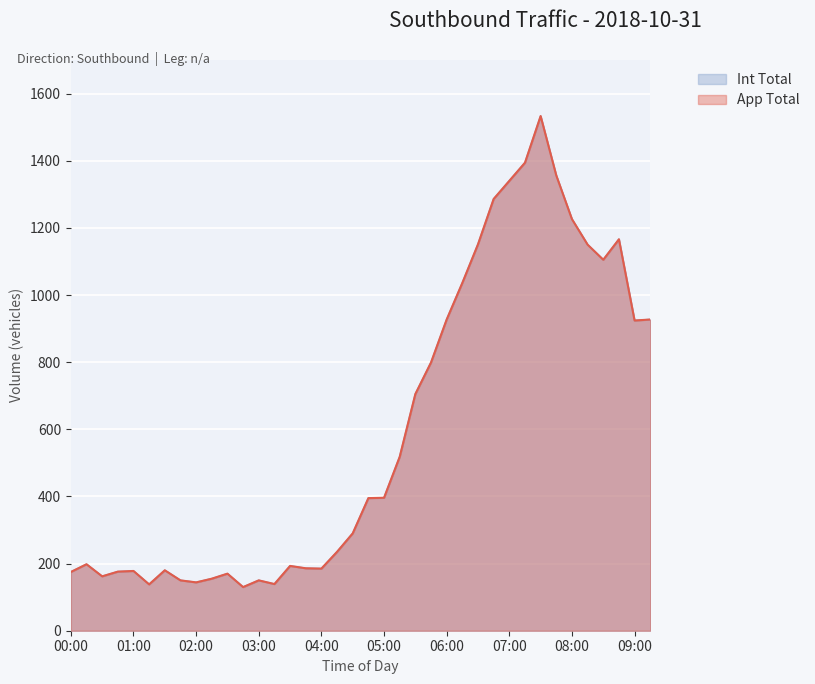

At which category is the sum across all series the highest?

07:30